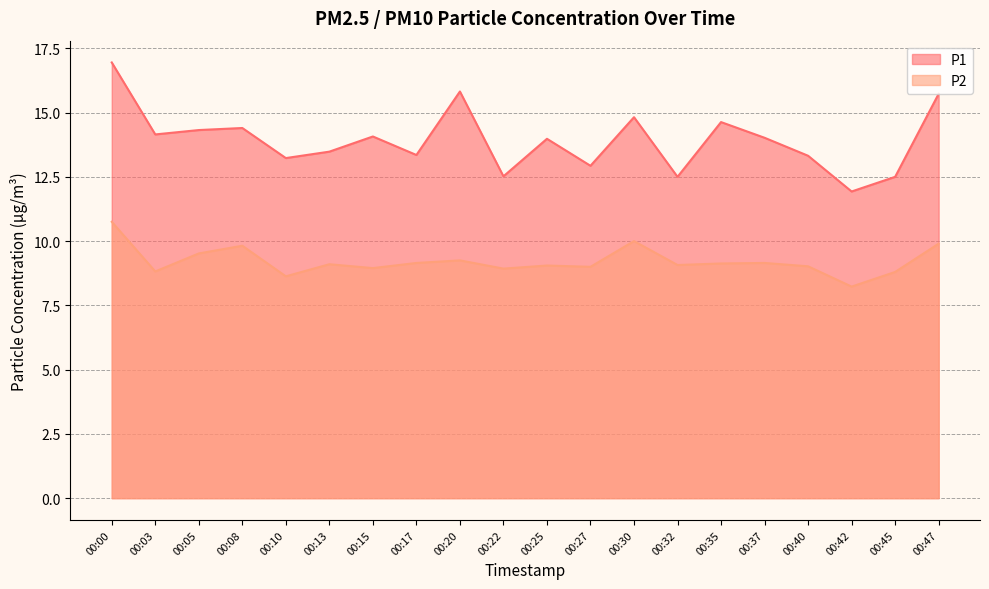

Read the P1 value at 00:20.

15.8